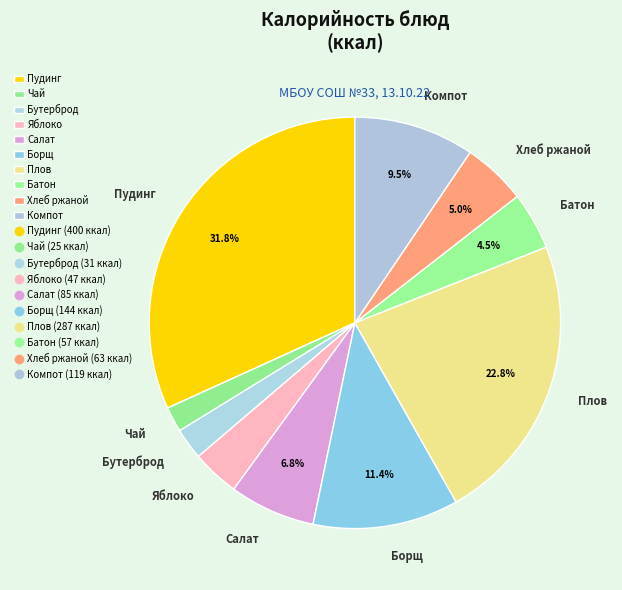

Is the sum of Чай and Яблоко greater than half?

No